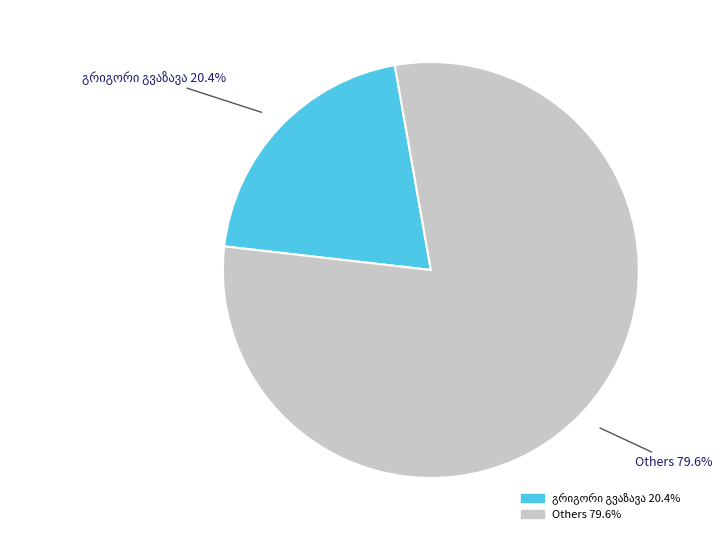

Does any single category account for the majority?

Yes